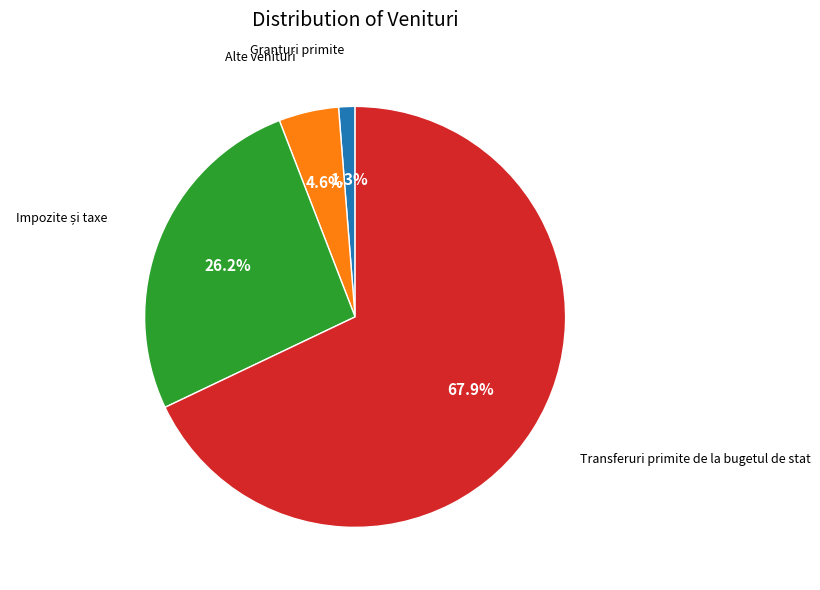

Does any single category account for the majority?

Yes